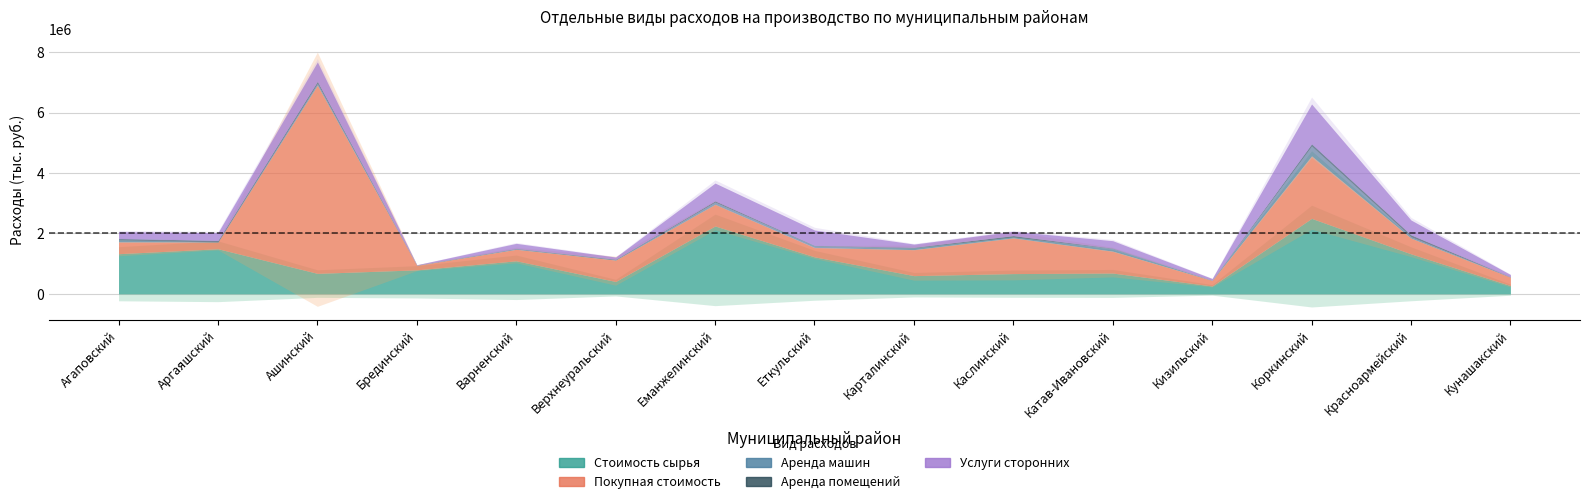

At which category does the chart reach its peak across all series?

Ашинский